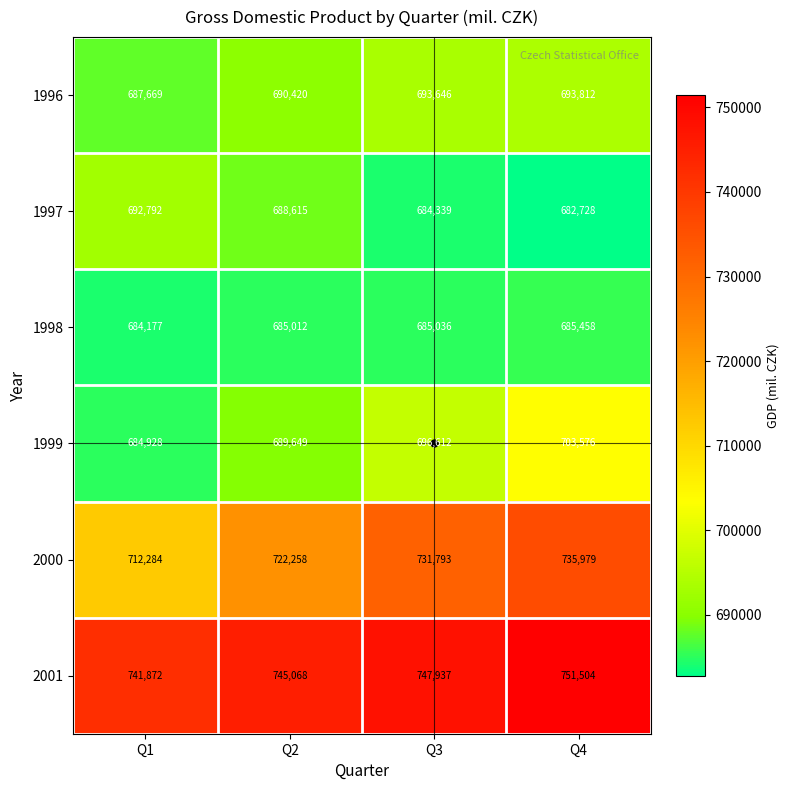

What is the difference between the 2001 values at Q3 and Q2?

2869